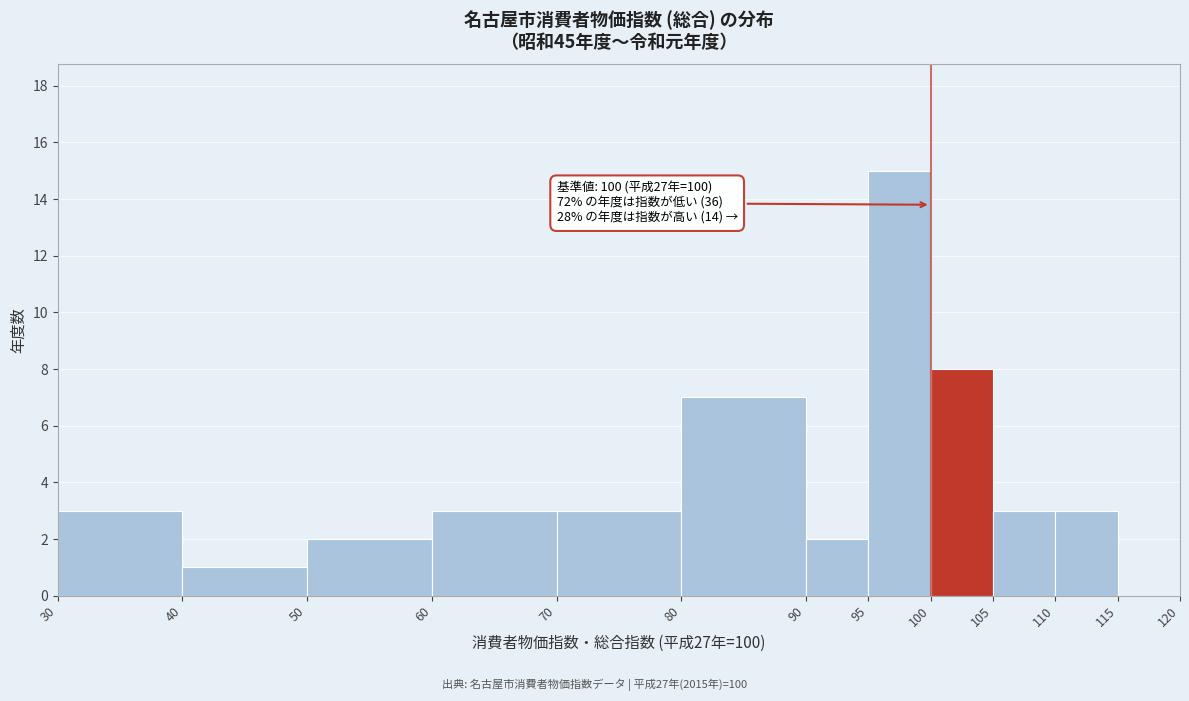

Which range on the x-axis has the tallest bar?

95 to 100